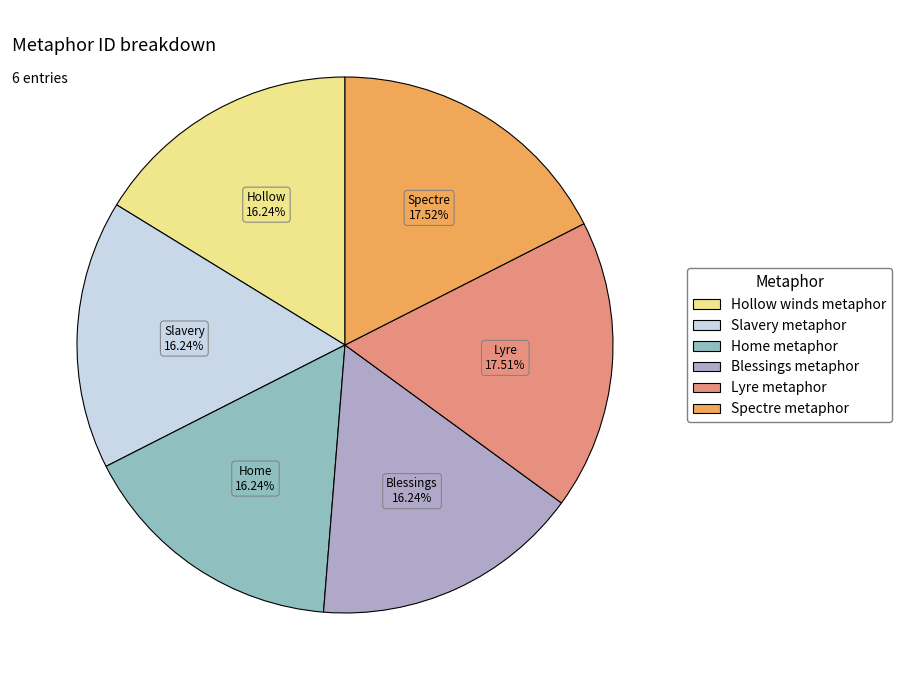

Approximately how many times larger is the value at Spectre metaphor compared to Slavery metaphor?

1.1